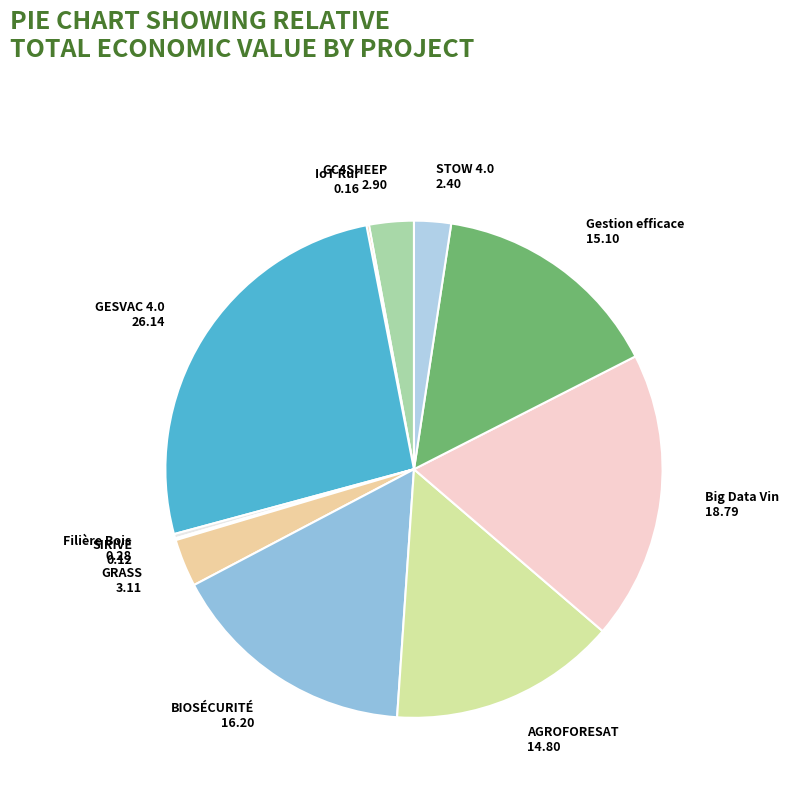

The Big Data Vin slice represents 19% of the pie. True or false?

True